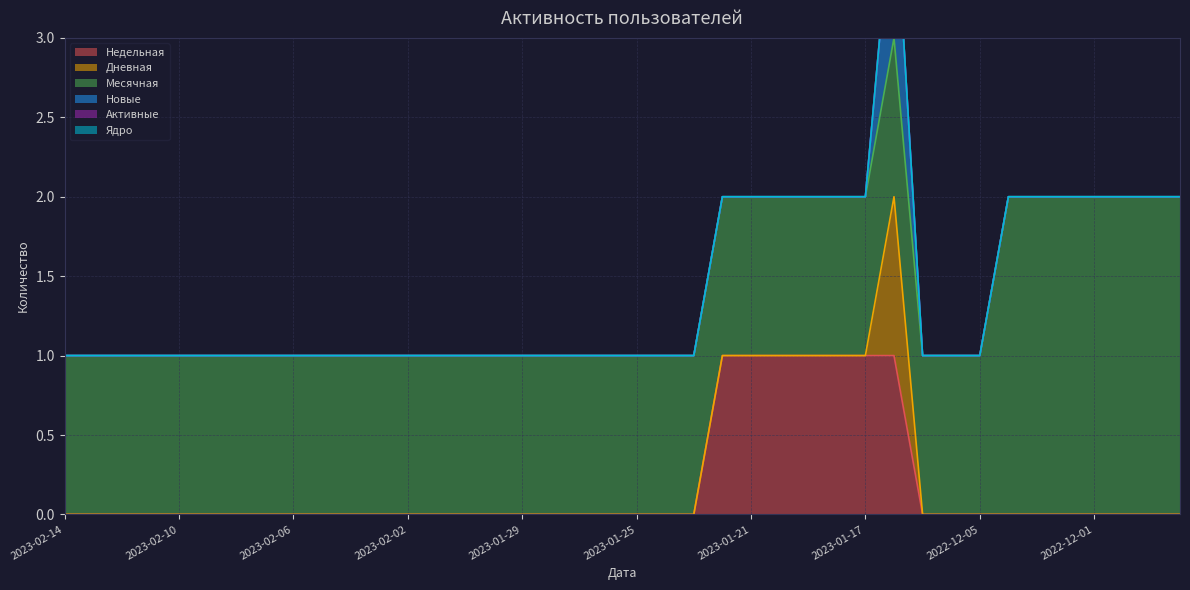

Is it true that Недельная equals 0 at 2023-02-10?

True